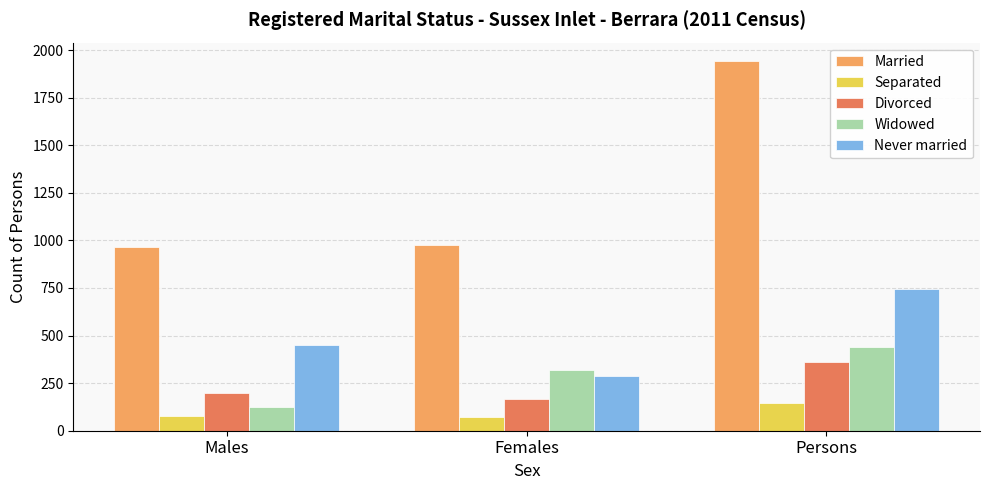

What is the total value across all series at Males?

1814